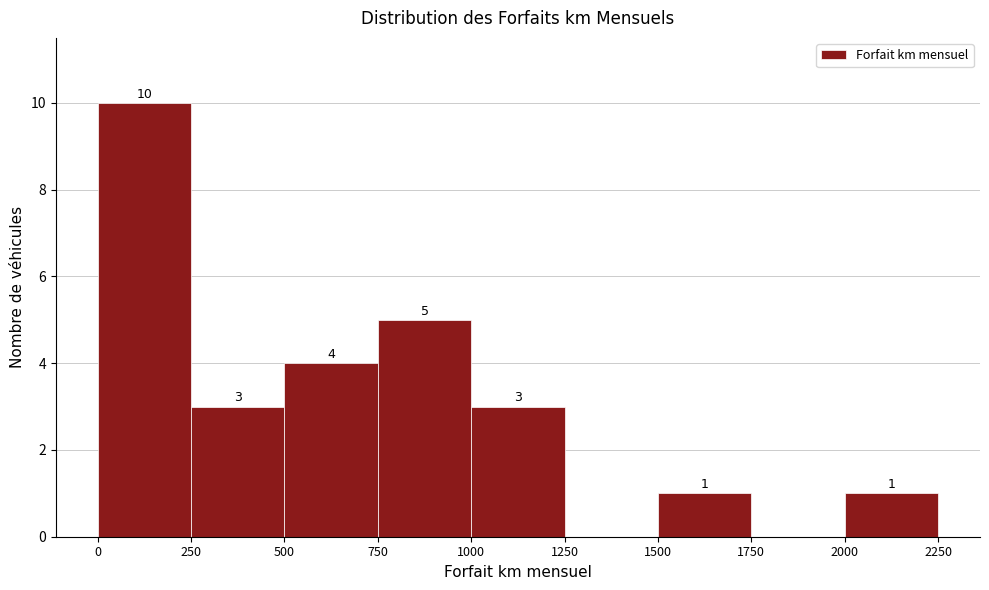

Over which range of the x-axis is the bar tallest?

0 to 250